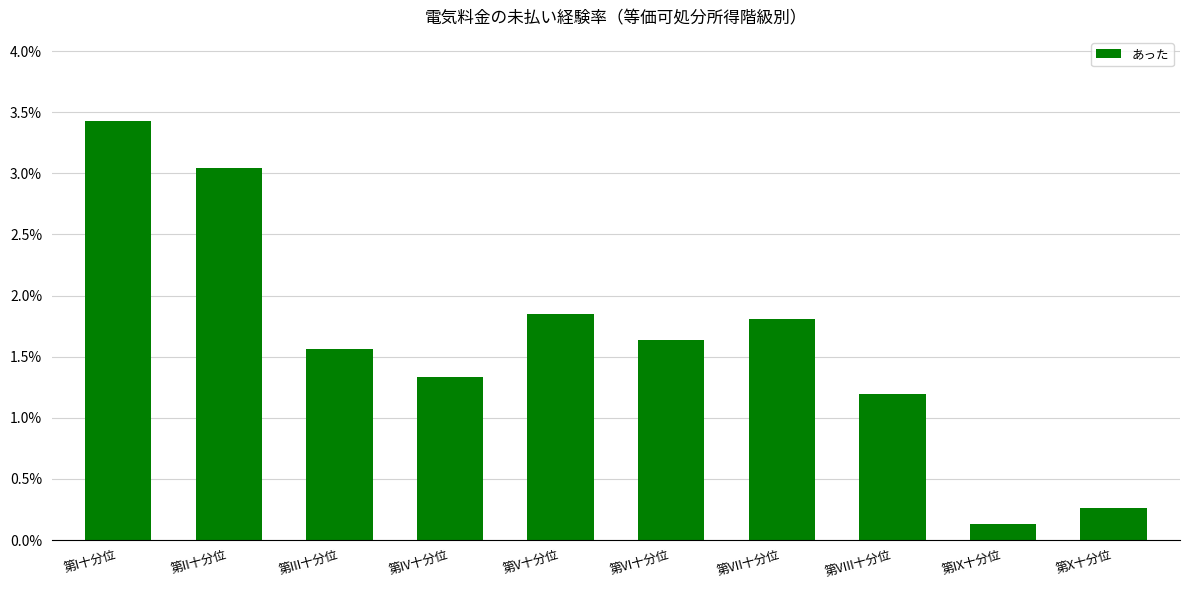

Does the chart contain stacked bars?

No